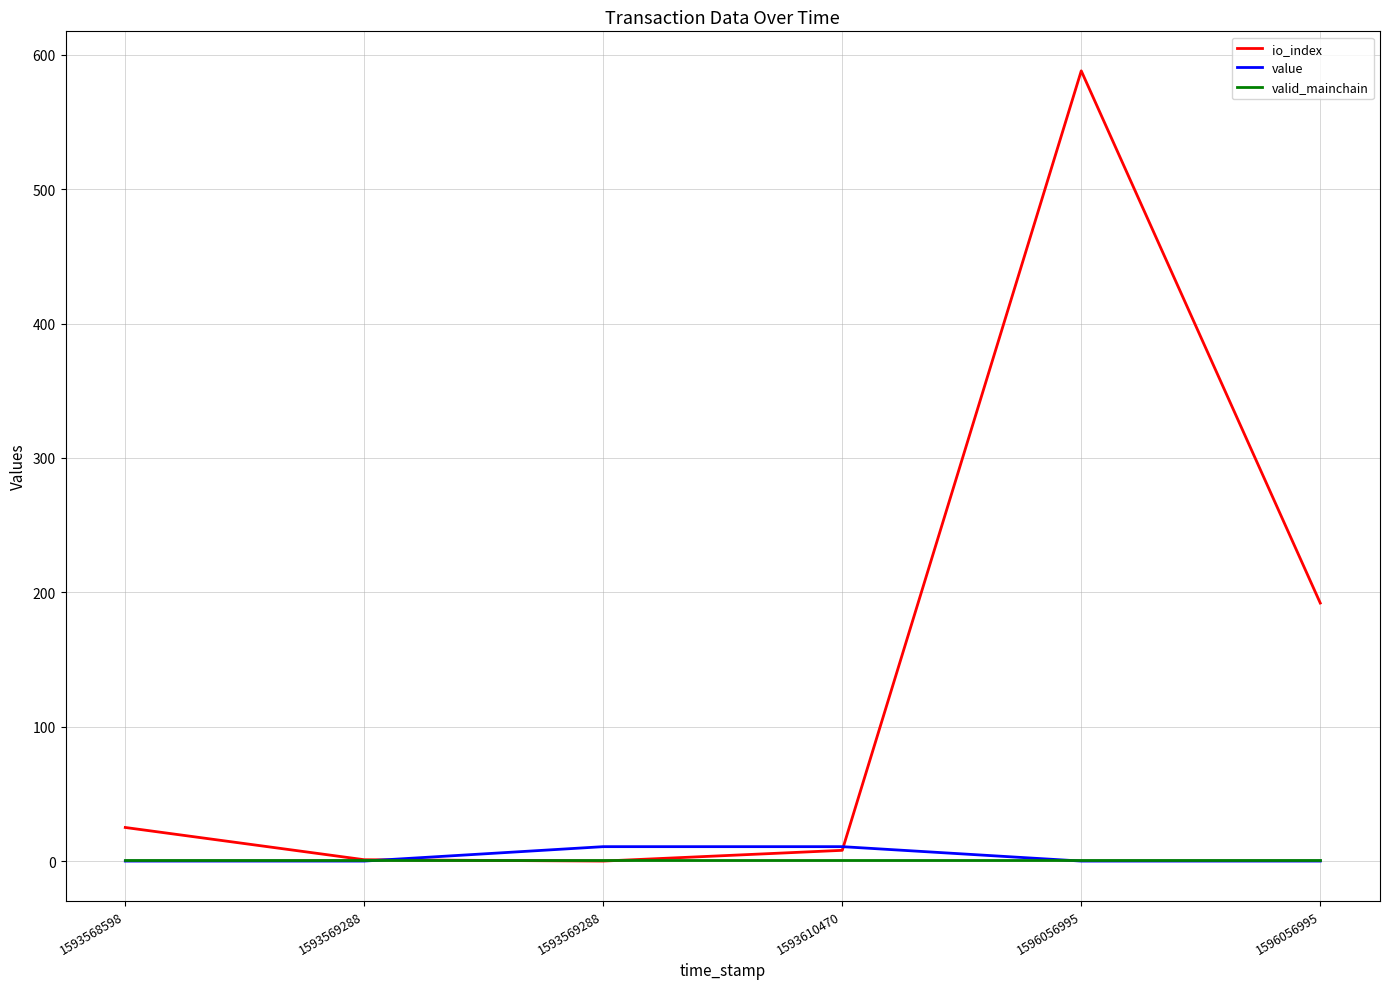

True or false: io_index has a value of 1.0 at 1593569288.

True